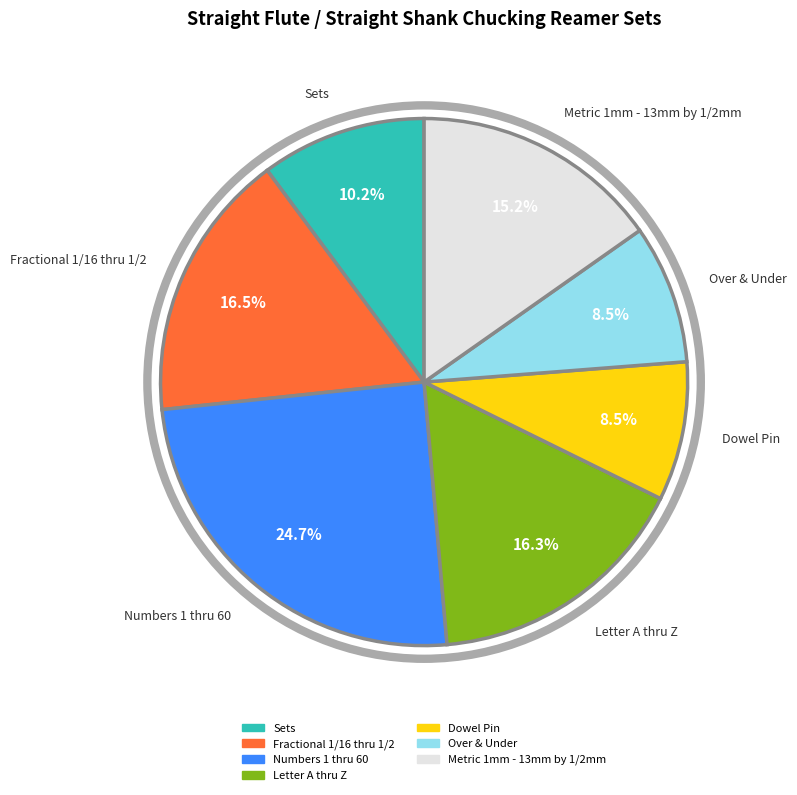

How many segments does this pie chart have?

7